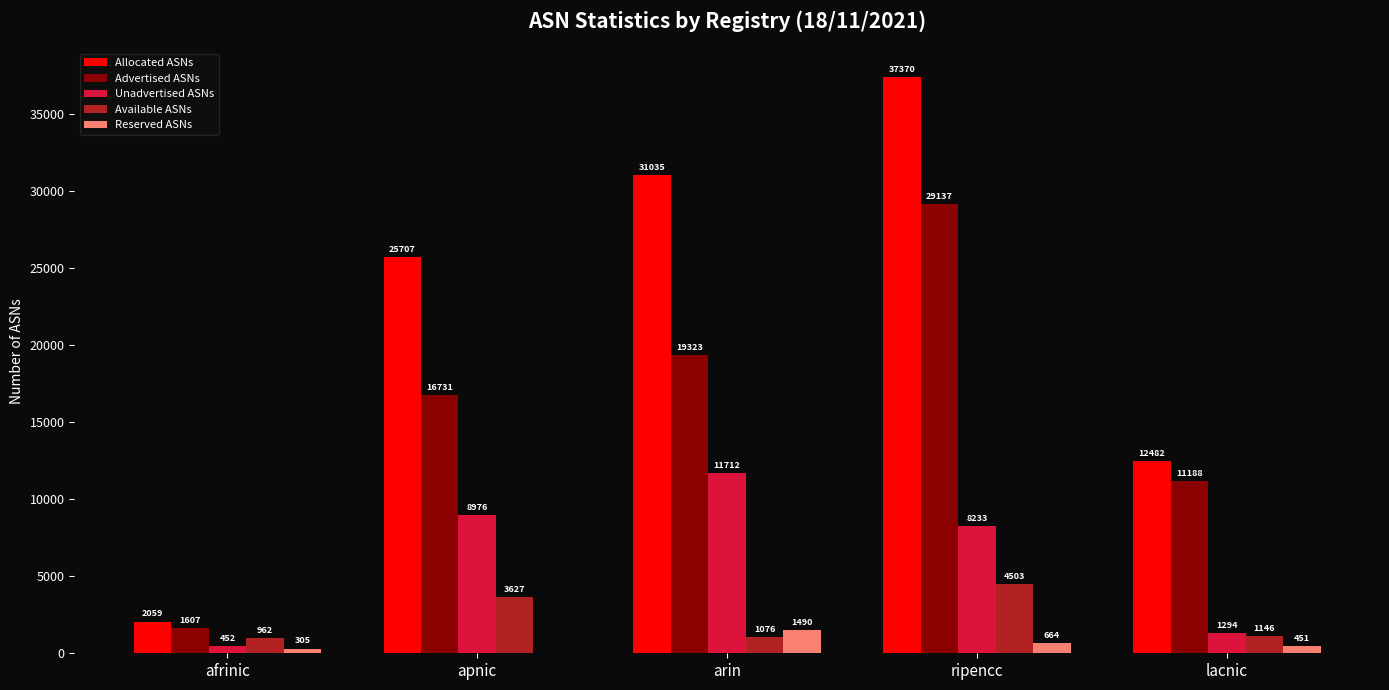

Reading left to right, transcribe all the data shown in this chart.

Allocated ASNs: 2059	25707	31035	37370	12482
Advertised ASNs: 1607	16731	19323	29137	11188
Unadvertised ASNs: 452	8976	11712	8233	1294
Available ASNs: 962	3627	1076	4503	1146
Reserved ASNs: 305	0	1490	664	451